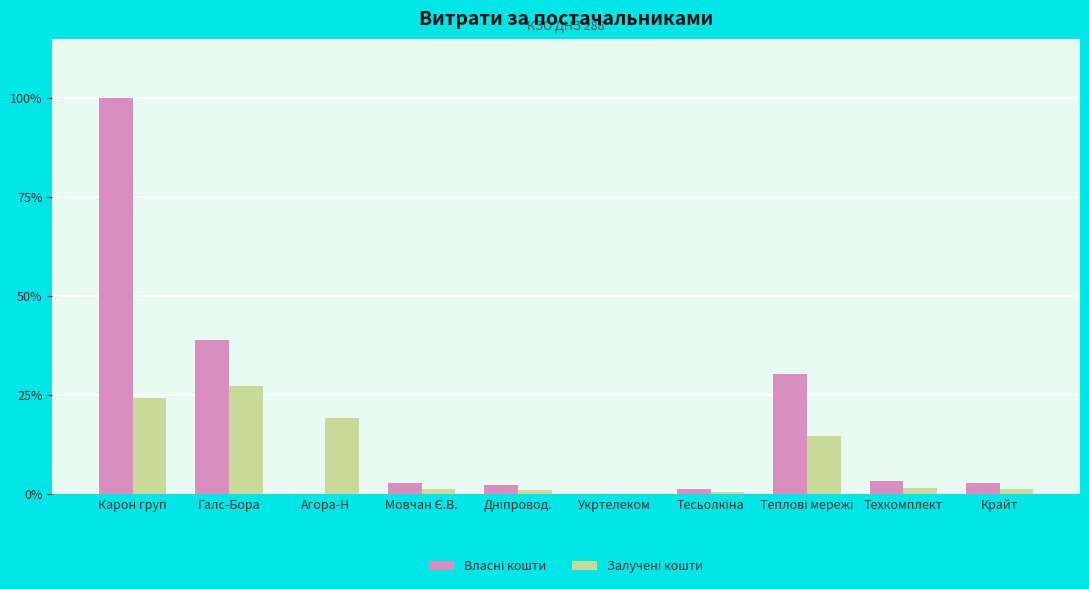

Which category has the highest value across all series?

Карон груп